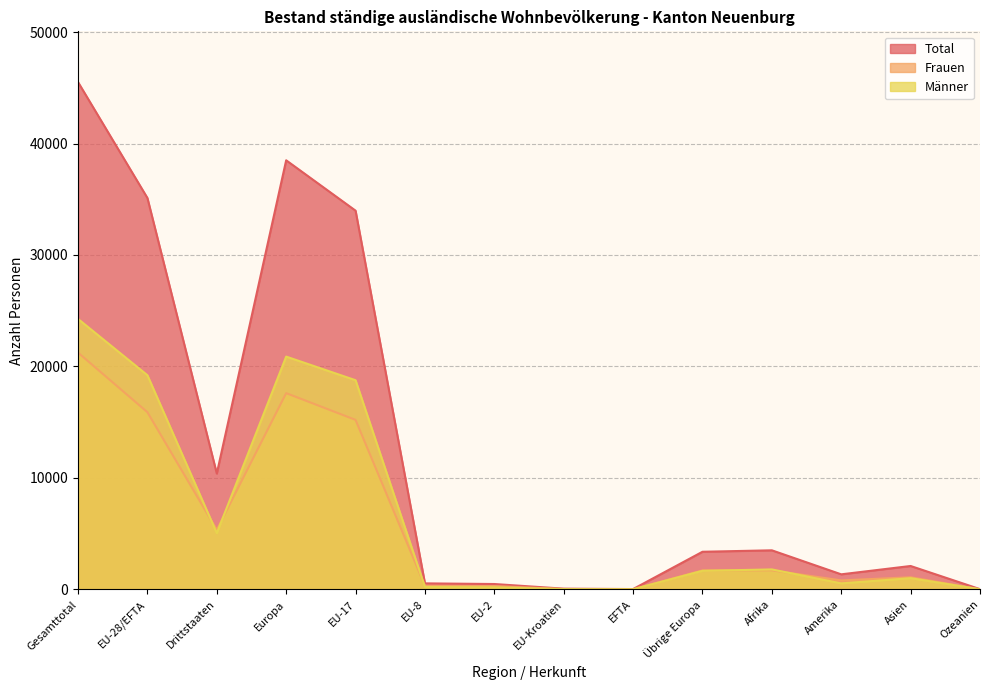

At Drittstaaten, list the series in order from smallest to largest.

Männer, Frauen, Total